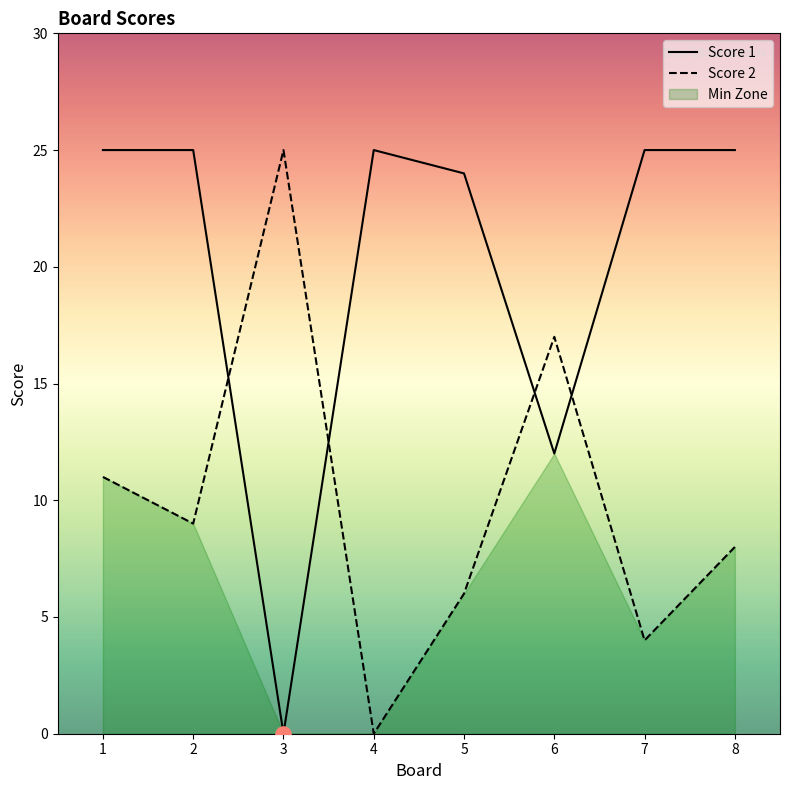

Is the value of Score 2 at 5 greater than the value of Score 1 at 4?

No